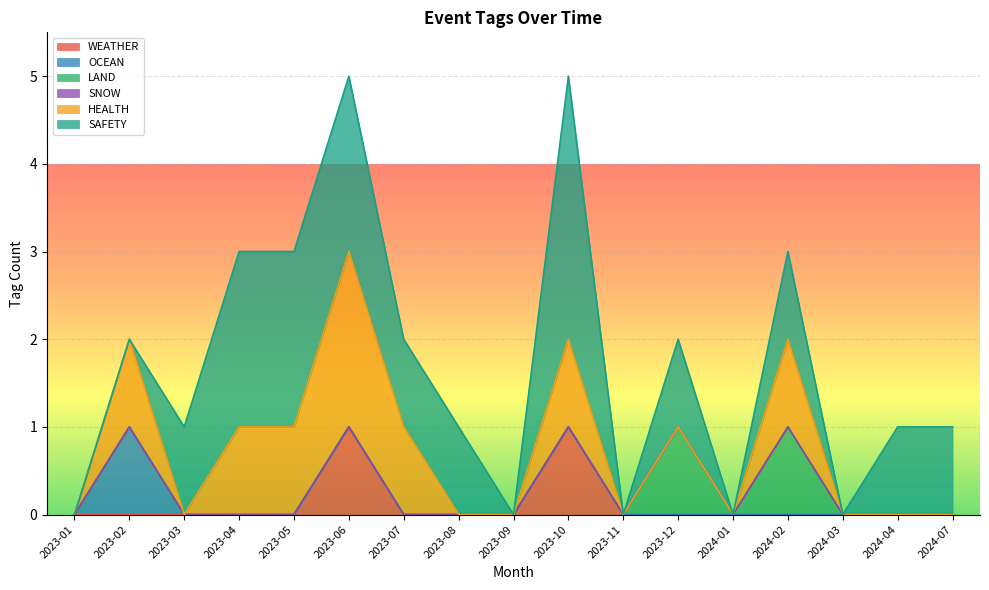

What is the sum of the SAFETY values at 2024-07 and 2023-02?

1